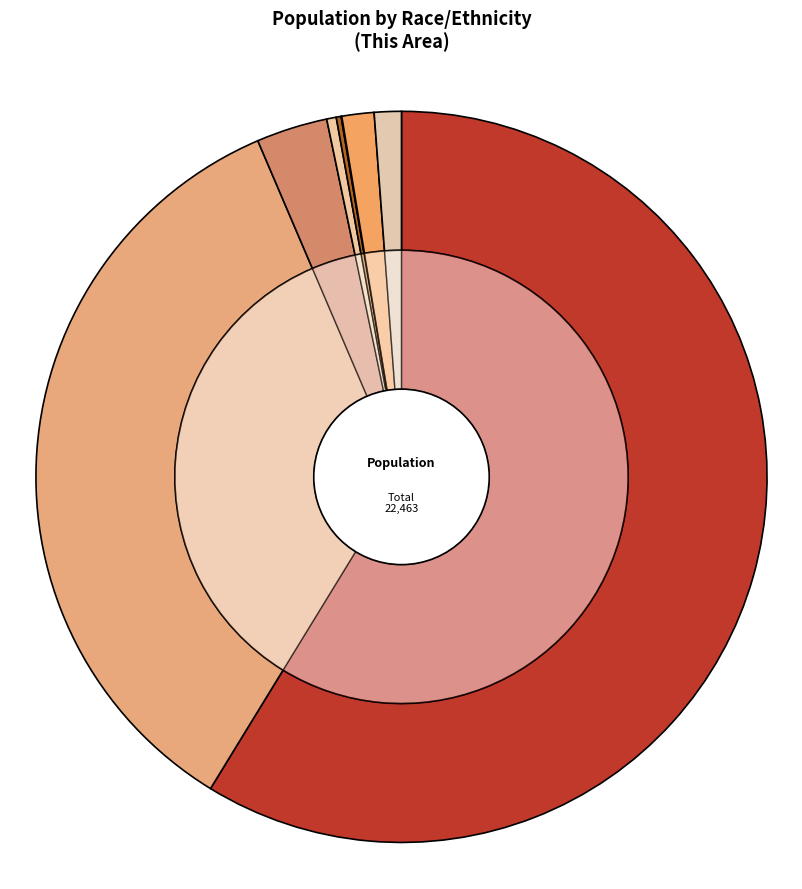

Does Hispanic or Latino represent more than half of the total?

No